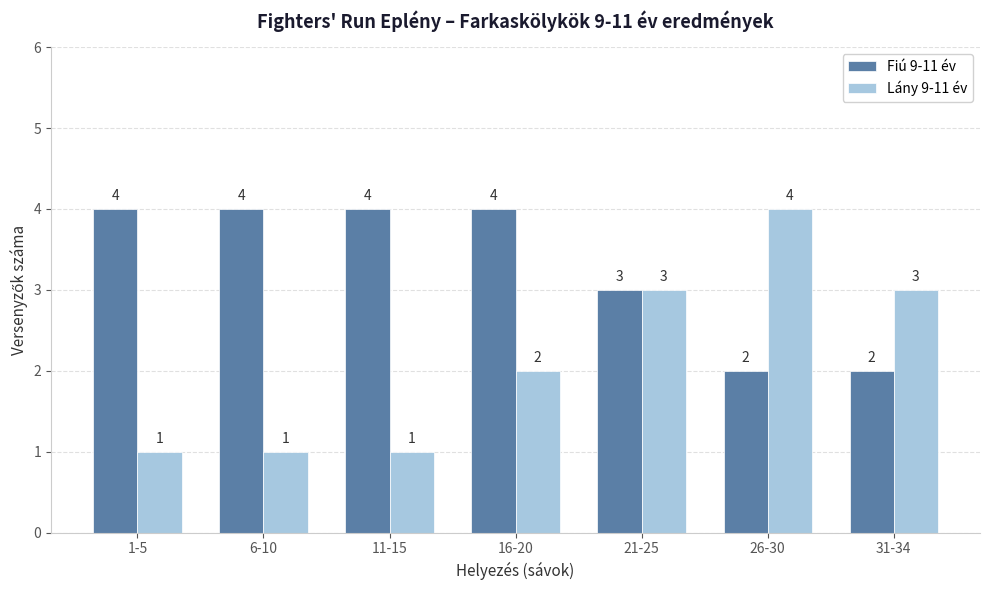

What is the sum of all Lány 9-11 év values?

15